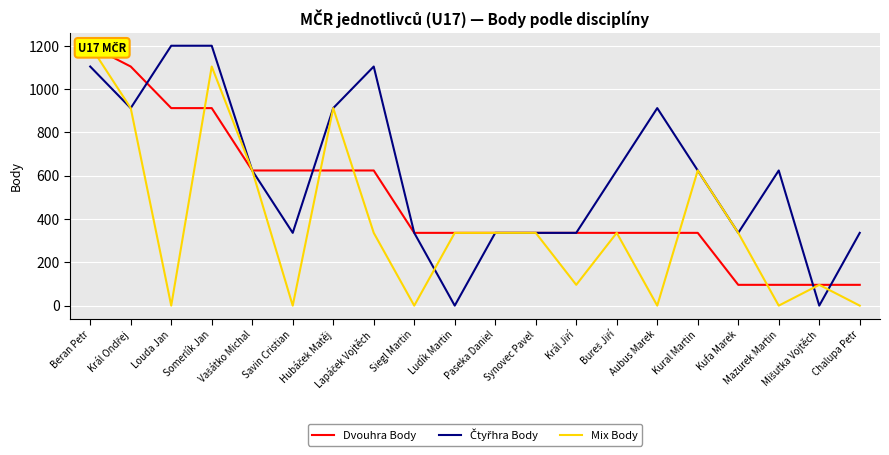

How many intersections are there between Dvouhra Body and Čtyřhra Body?

4